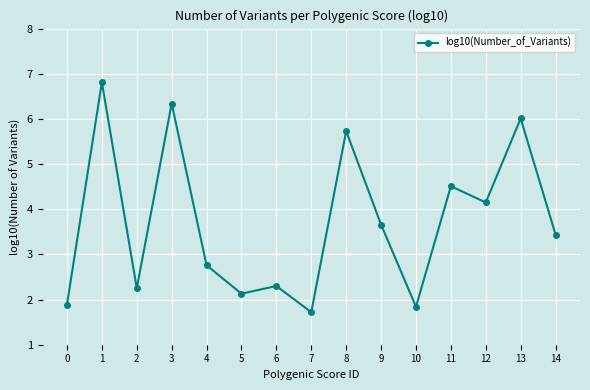

At which category does the chart reach its peak across all series?

1